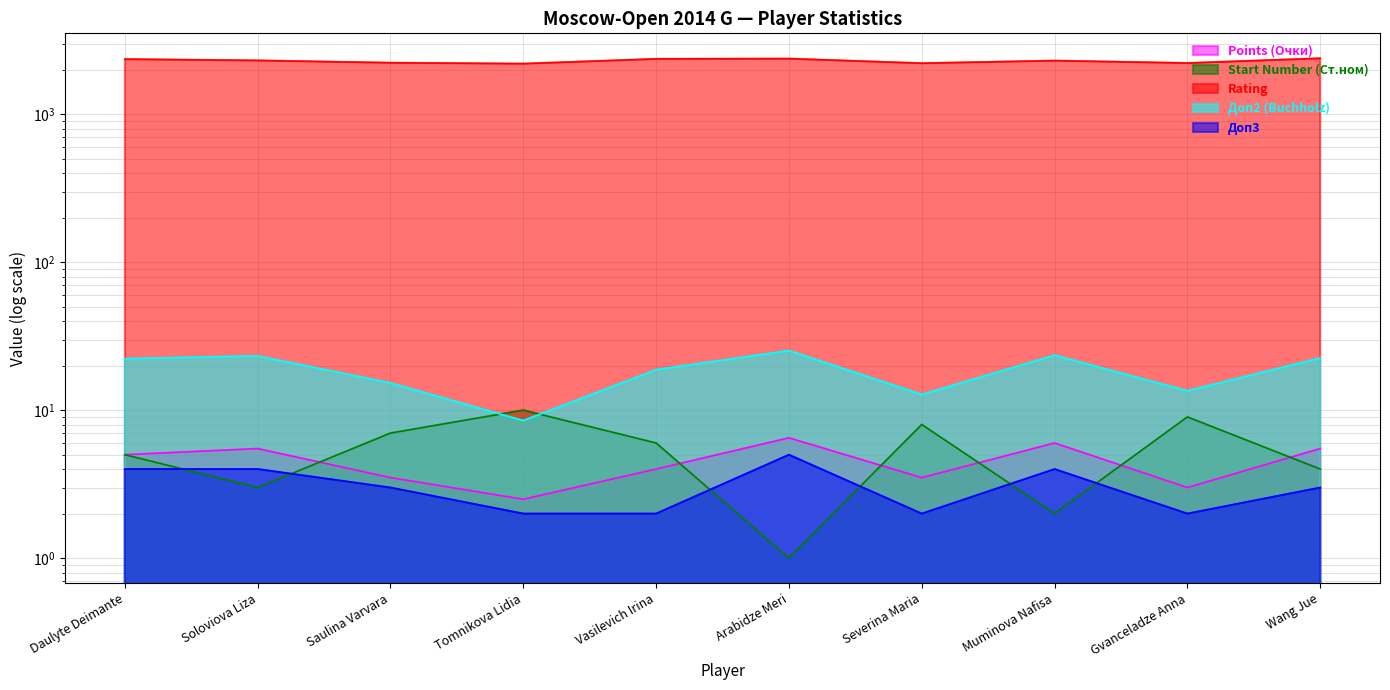

Rank the series by their maximum value, from lowest to highest.

Доп3, Points (Очки), Start Number (Ст.ном), Доп2 (Buchholz), Rating